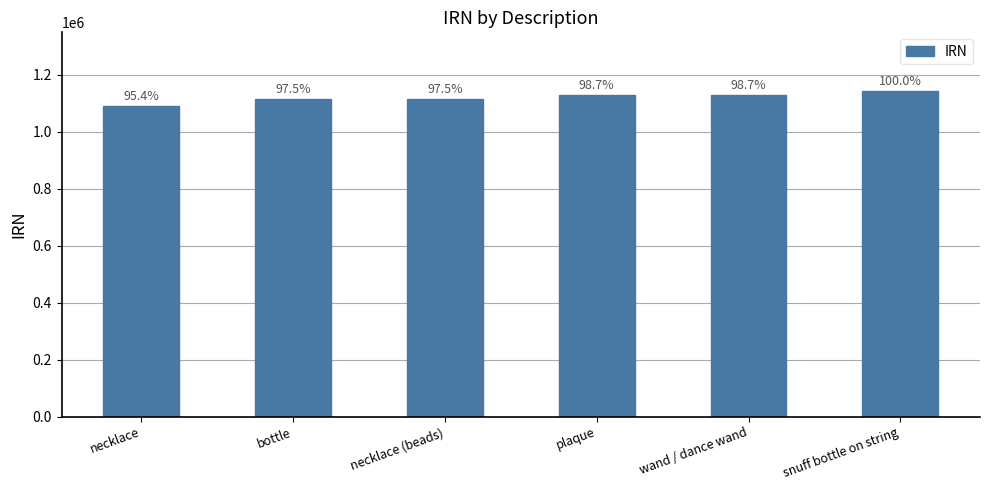

Are the bars horizontal?

No